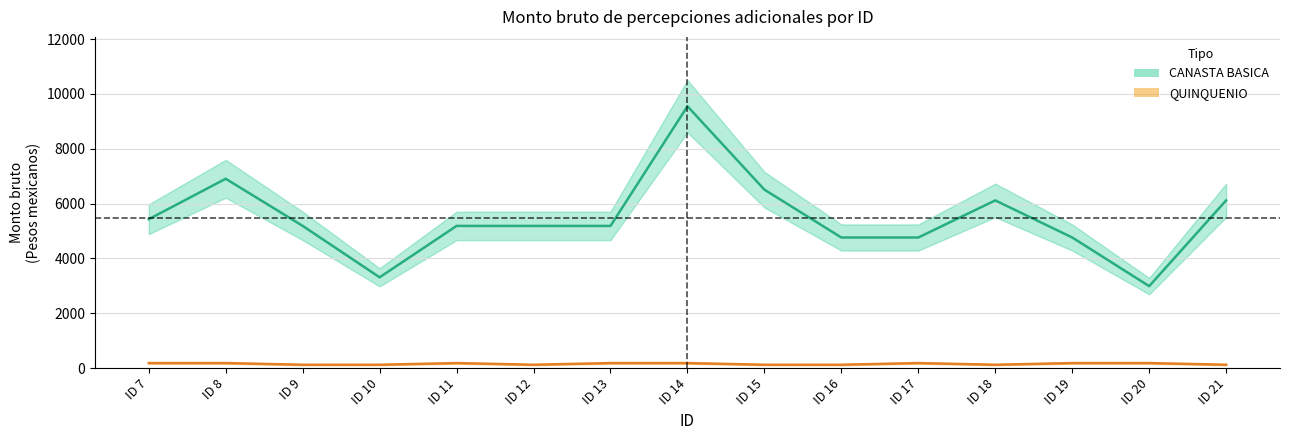

What is the spread (max minus min) of values at ID 14?

9370